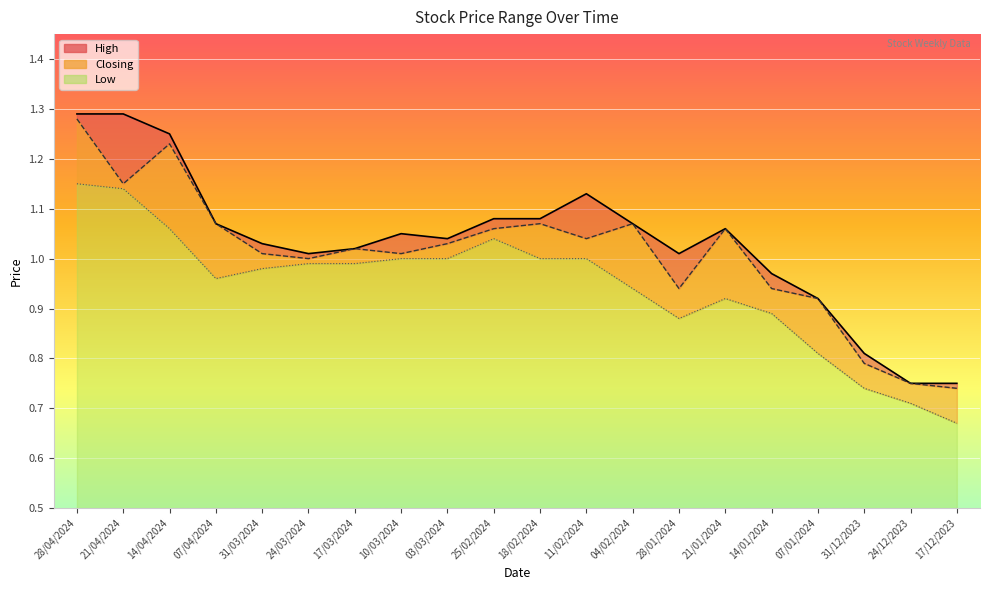

At which category is the sum across all series the highest?

28/04/2024